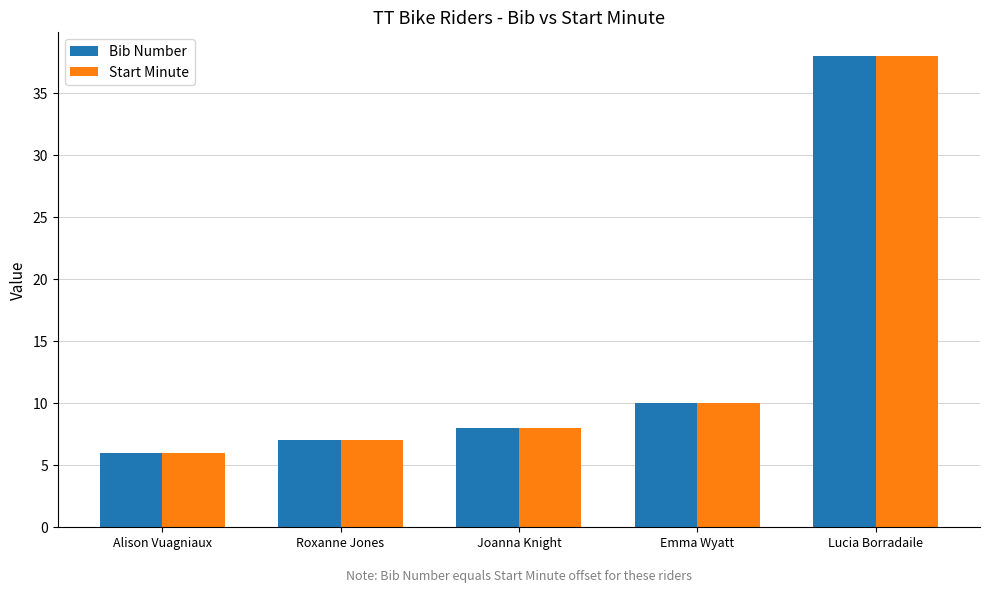

Reading left to right, list all the values displayed in this chart.

Bib Number: 6	7	8	10	38
Start Minute: 6	7	8	10	38